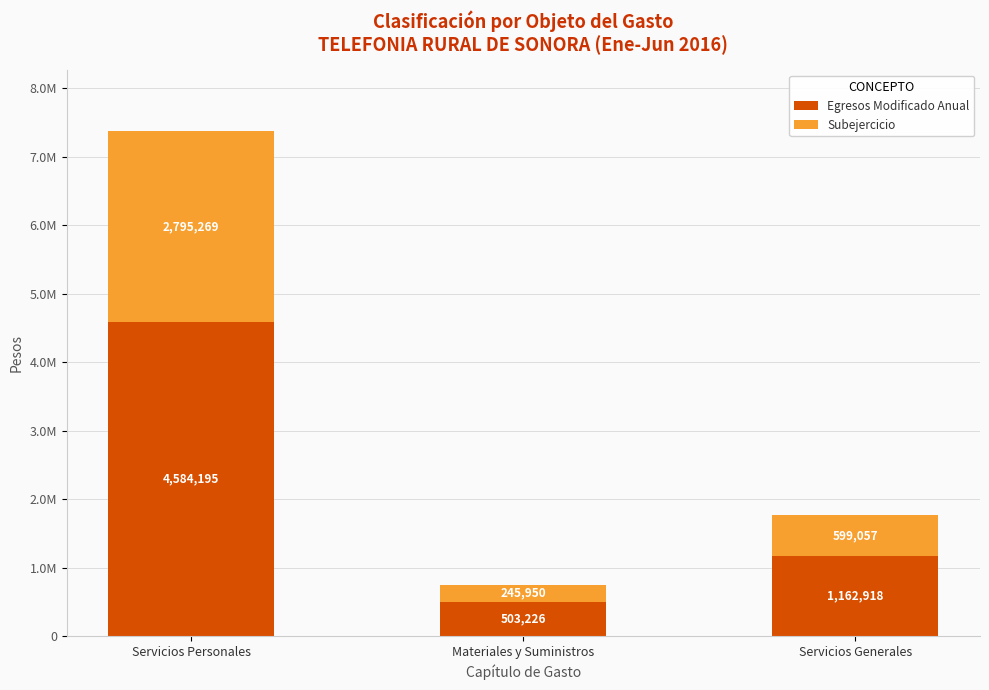

Is it true that Subejercicio equals 245950.3 at Materiales y Suministros?

True